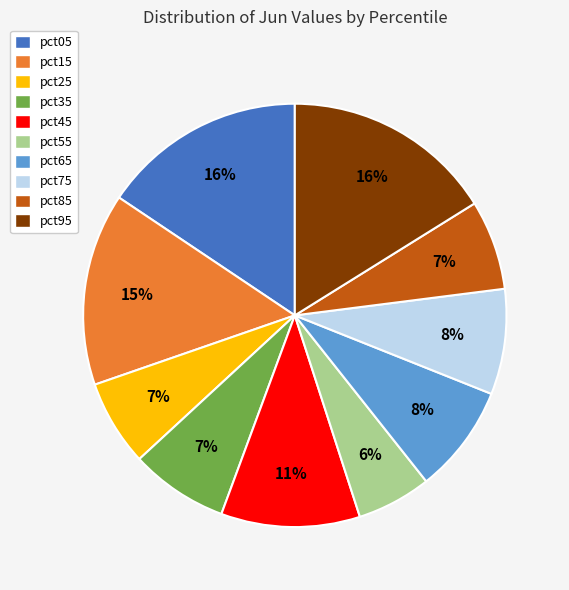

Is there a majority slice in this chart?

No